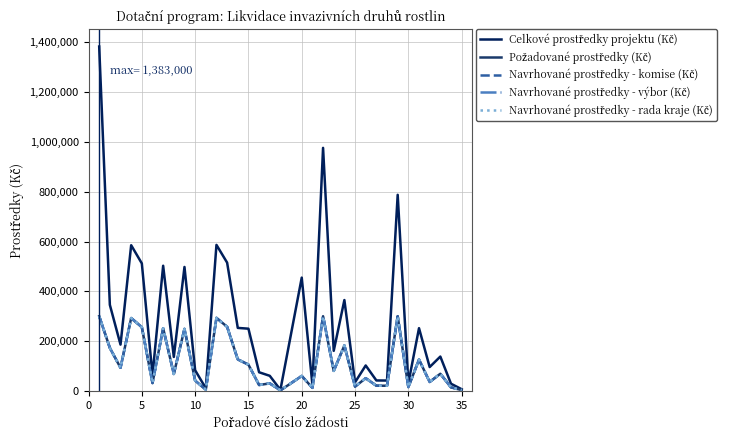

What is the maximum value for Požadované prostředky (Kč)?

300000